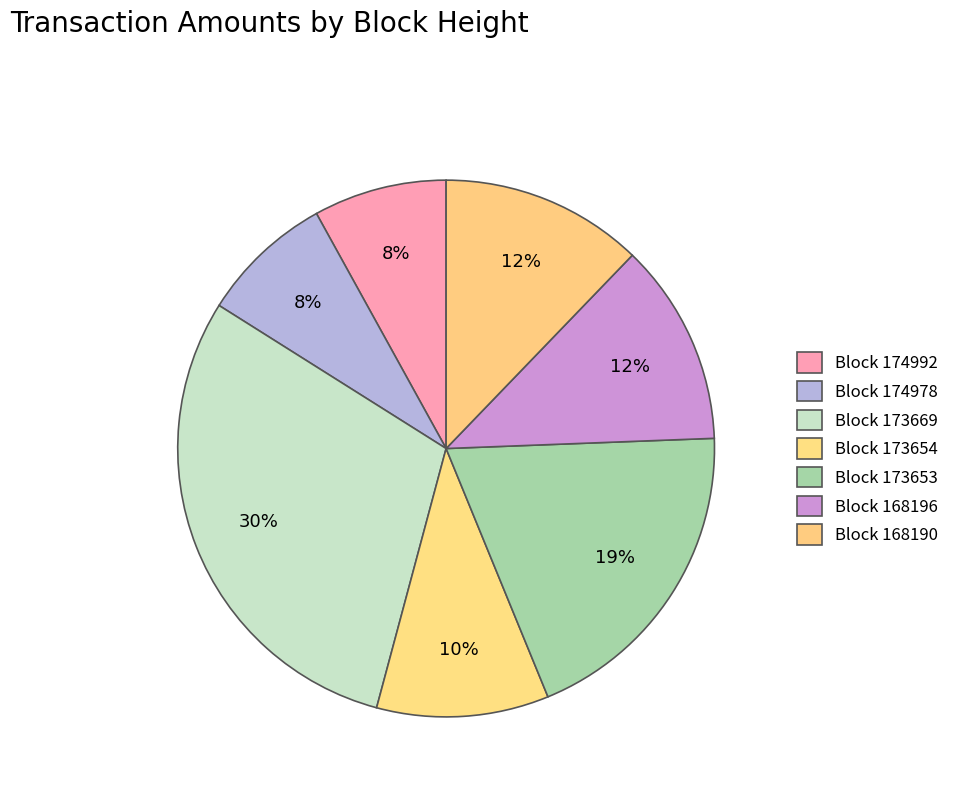

Which category has the biggest portion of the pie?

173669